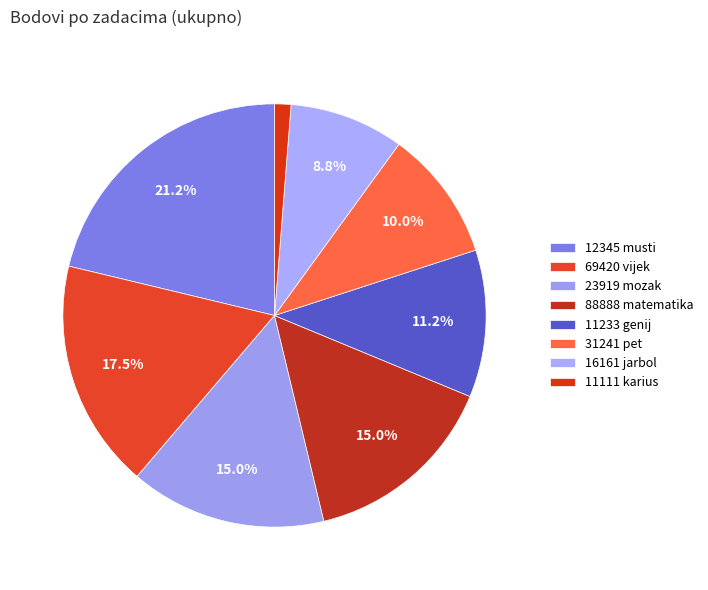

What is the smallest slice in the pie chart?

11111 karius